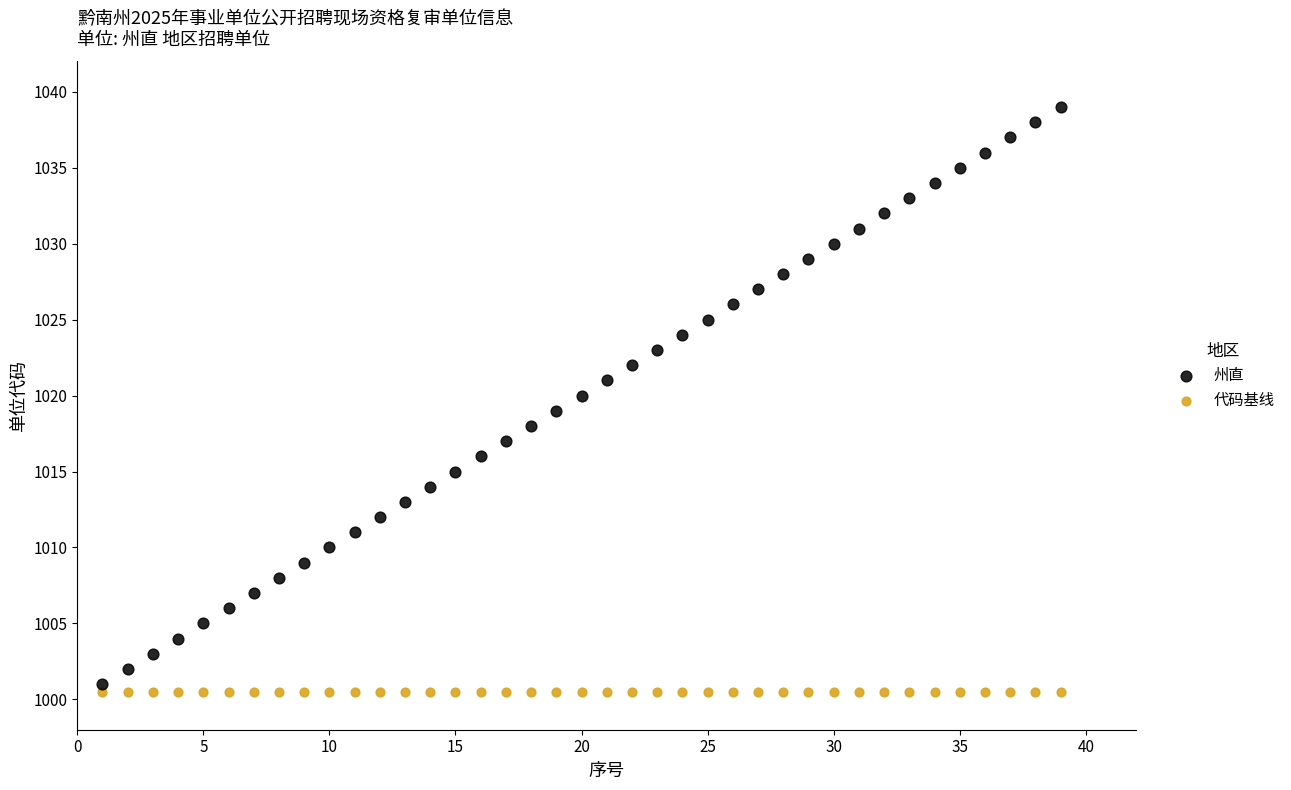

Which series contains the highest Y value?

州直